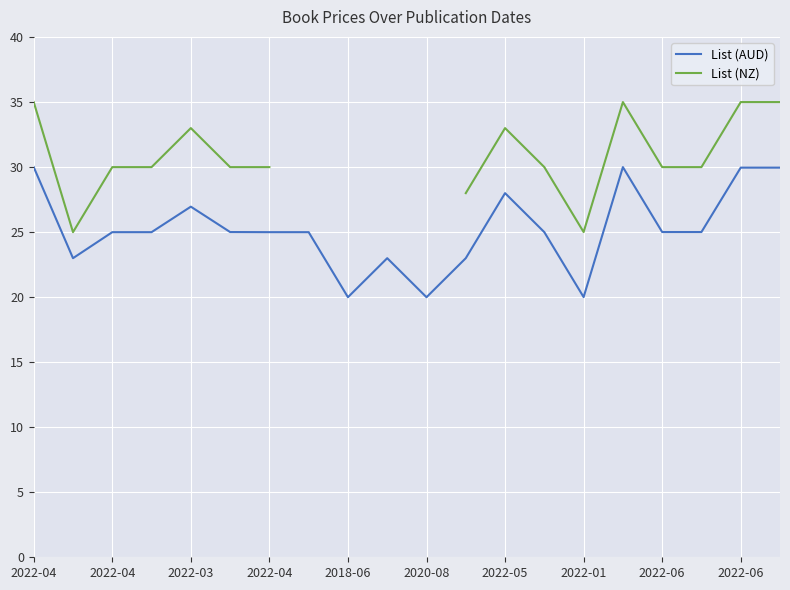

How many series are shown in this chart?

2